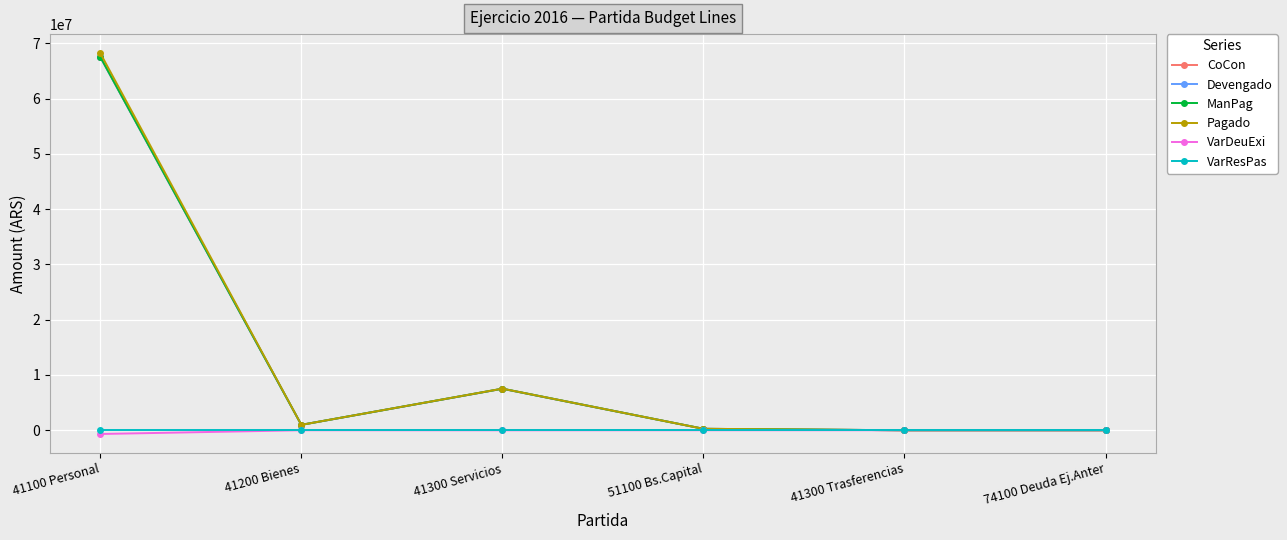

At which category is the sum across all series the highest?

41100 Personal